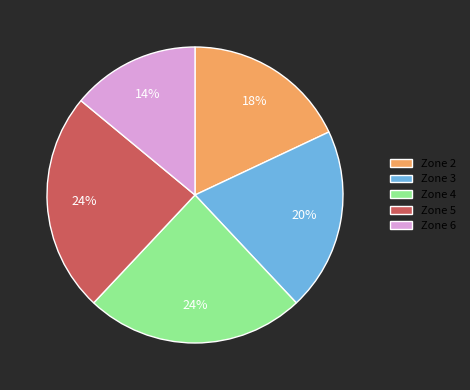

Is the sum of Zone 3 and Zone 2 greater than half?

No